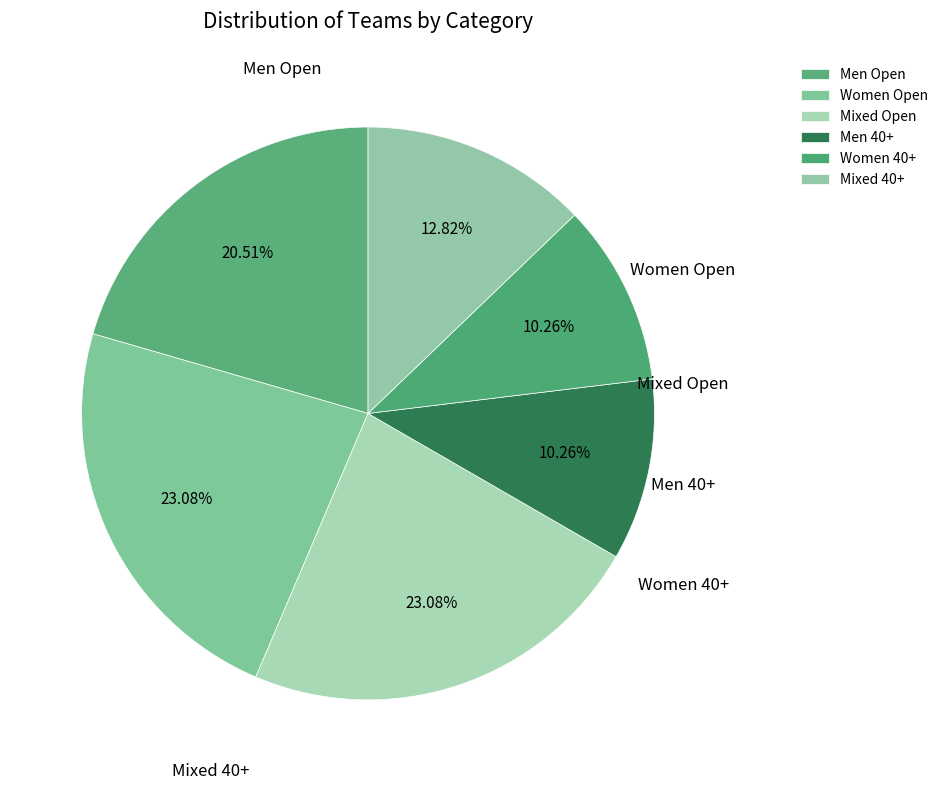

How much of the chart is everything except Men 40+?

89.7%